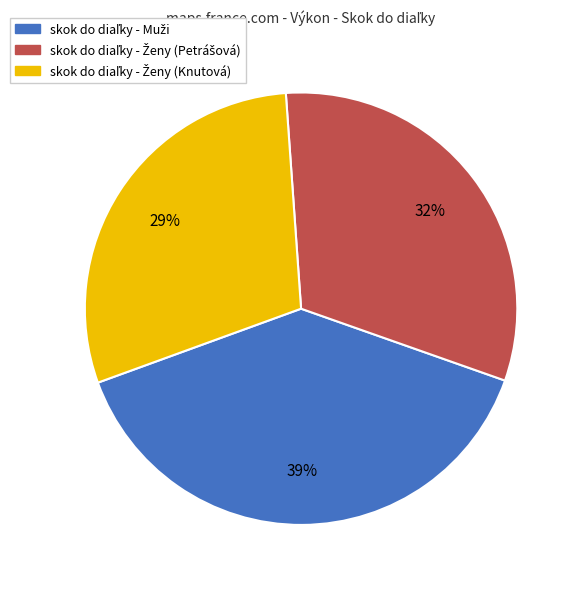

How many slices are in this pie chart?

3